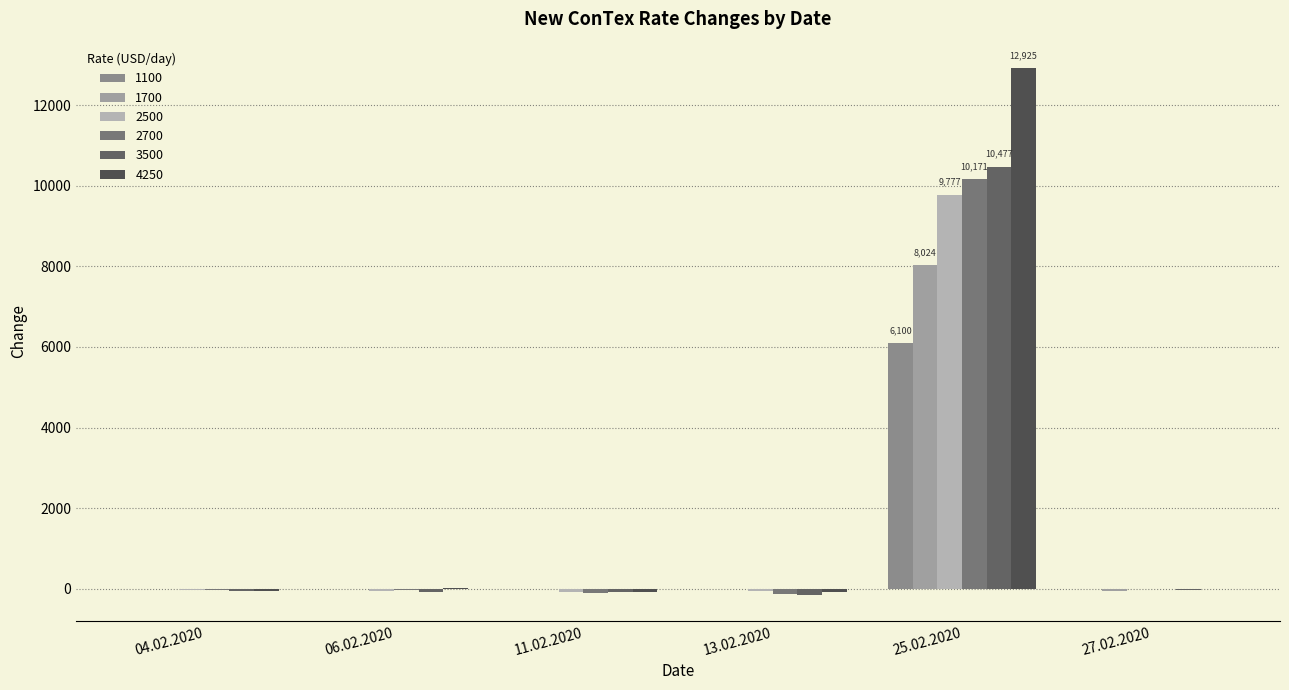

At which label does 2700 first exceed -29?

25.02.2020